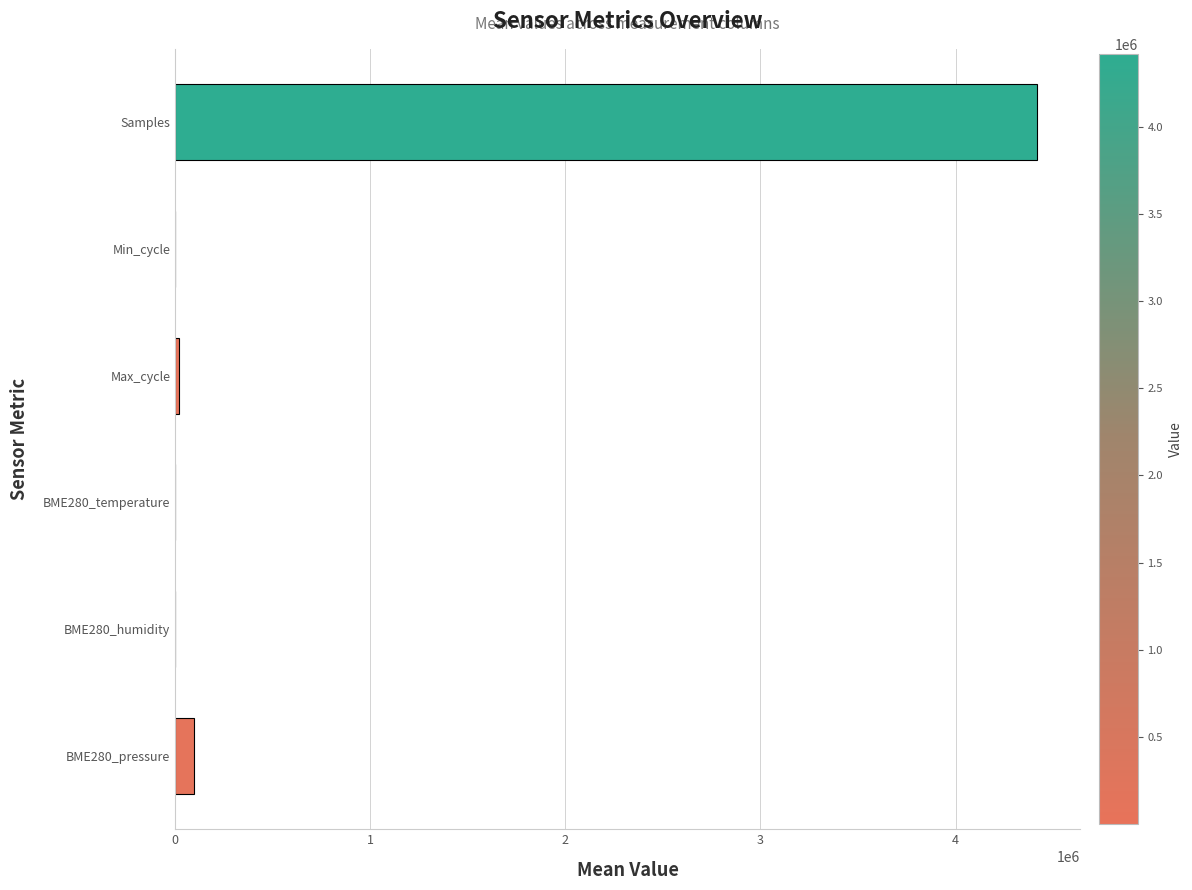

What is the sum of all values?

4535117.8